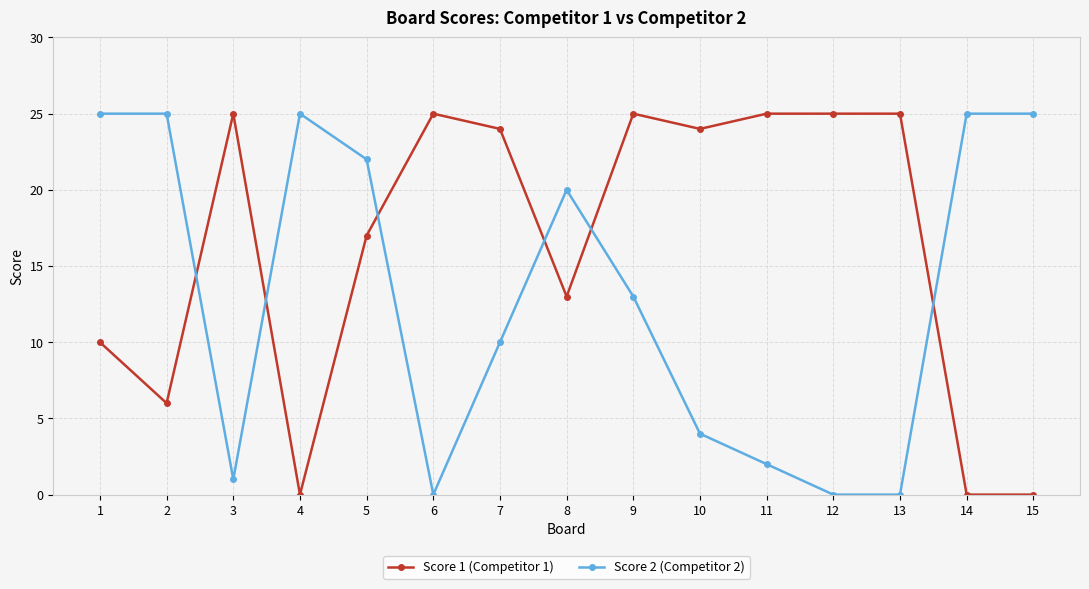

How many categories are shown in the chart?

15